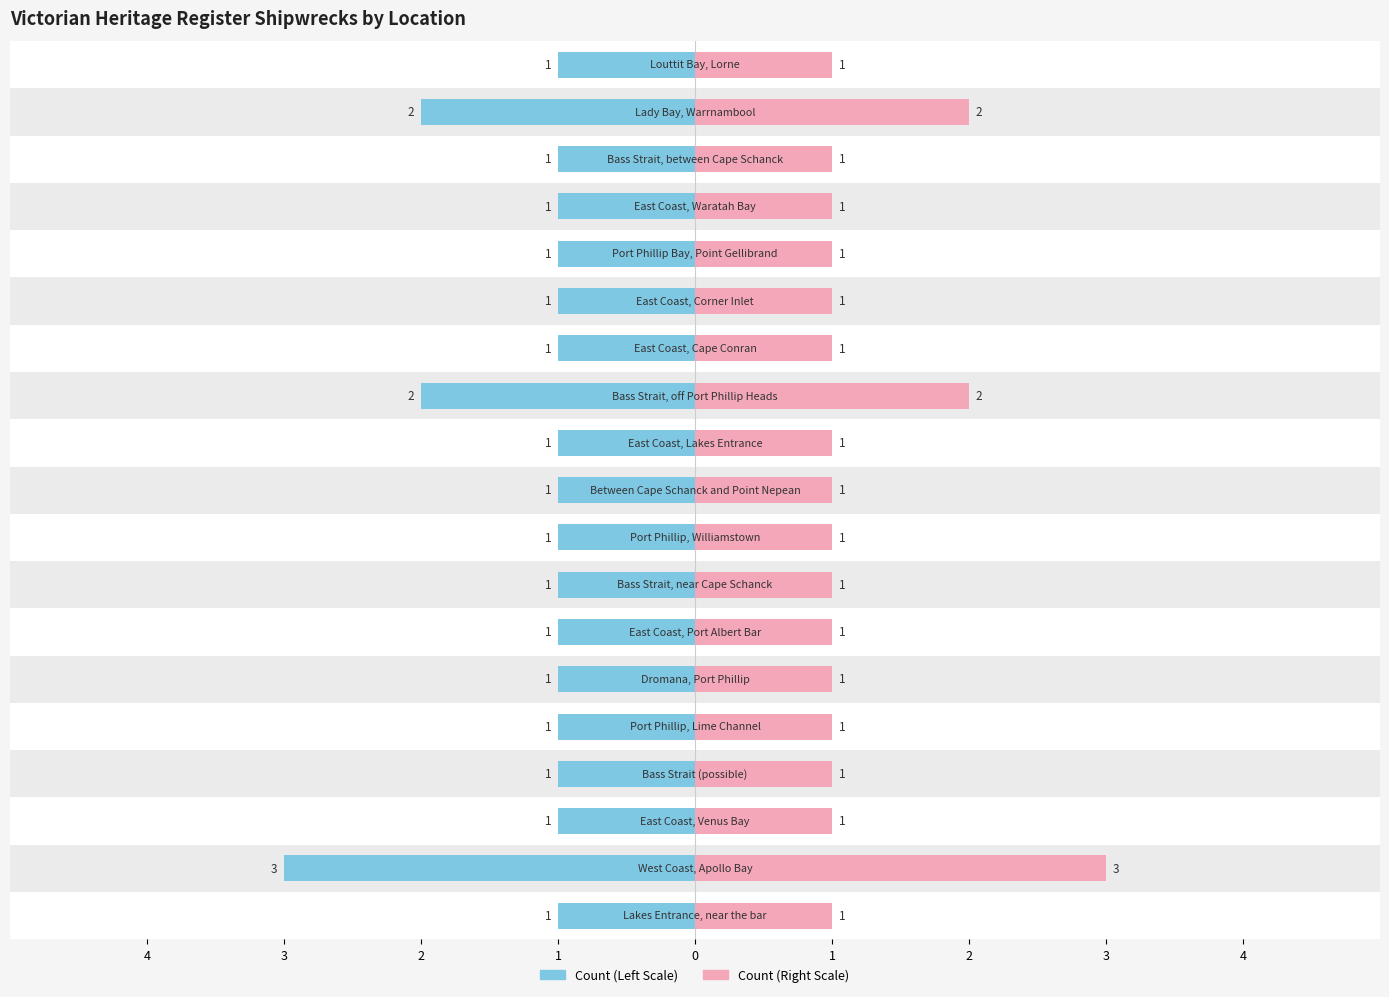

Reading left to right, extract all data points from this chart.

1	3	1	1	1	1	1	1	1	1	1	2	1	1	1	1	1	2	1